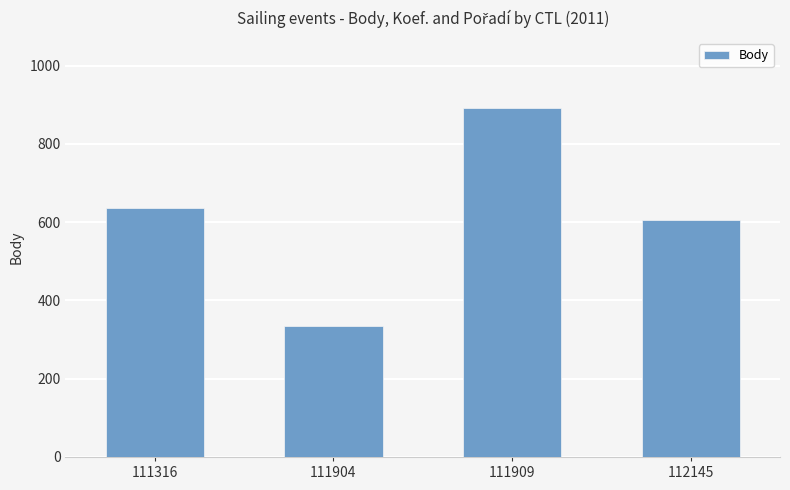

Reading left to right, transcribe all the data shown in this chart.

636	335	892	606